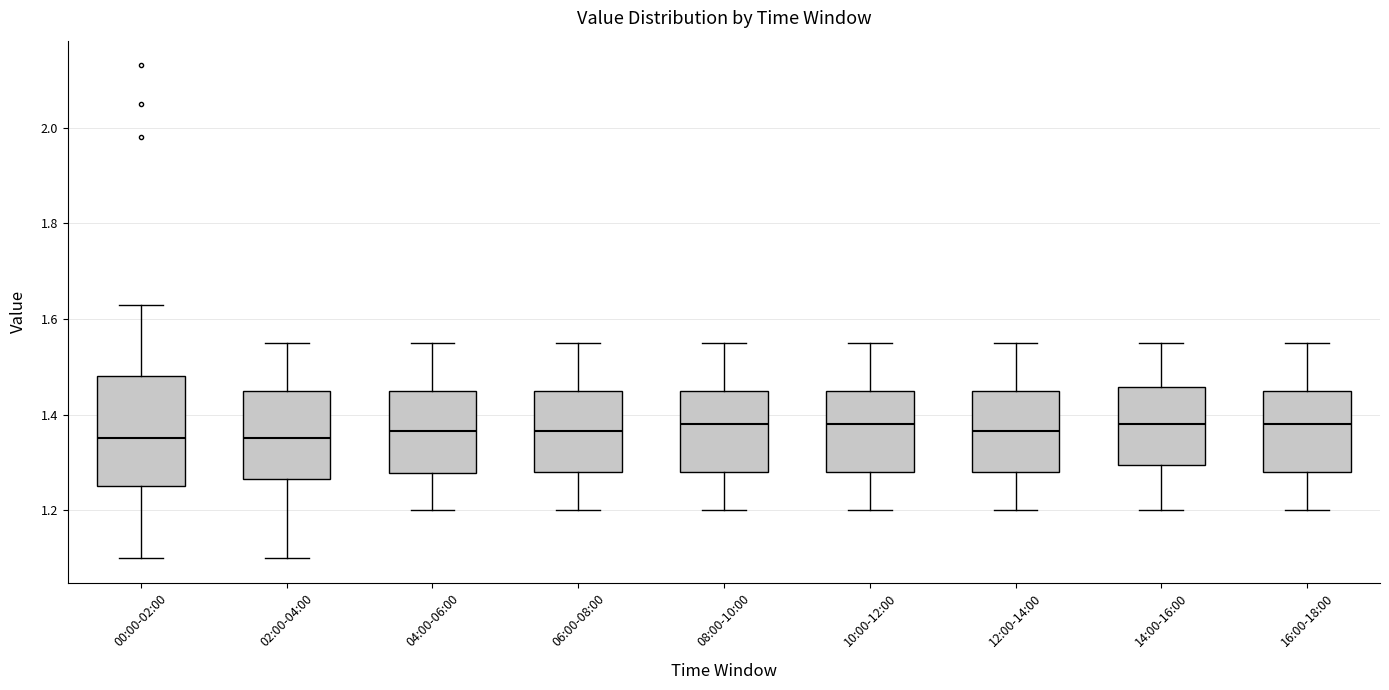

Which box is the tallest, from its lower edge to its upper edge?

00:00-02:00